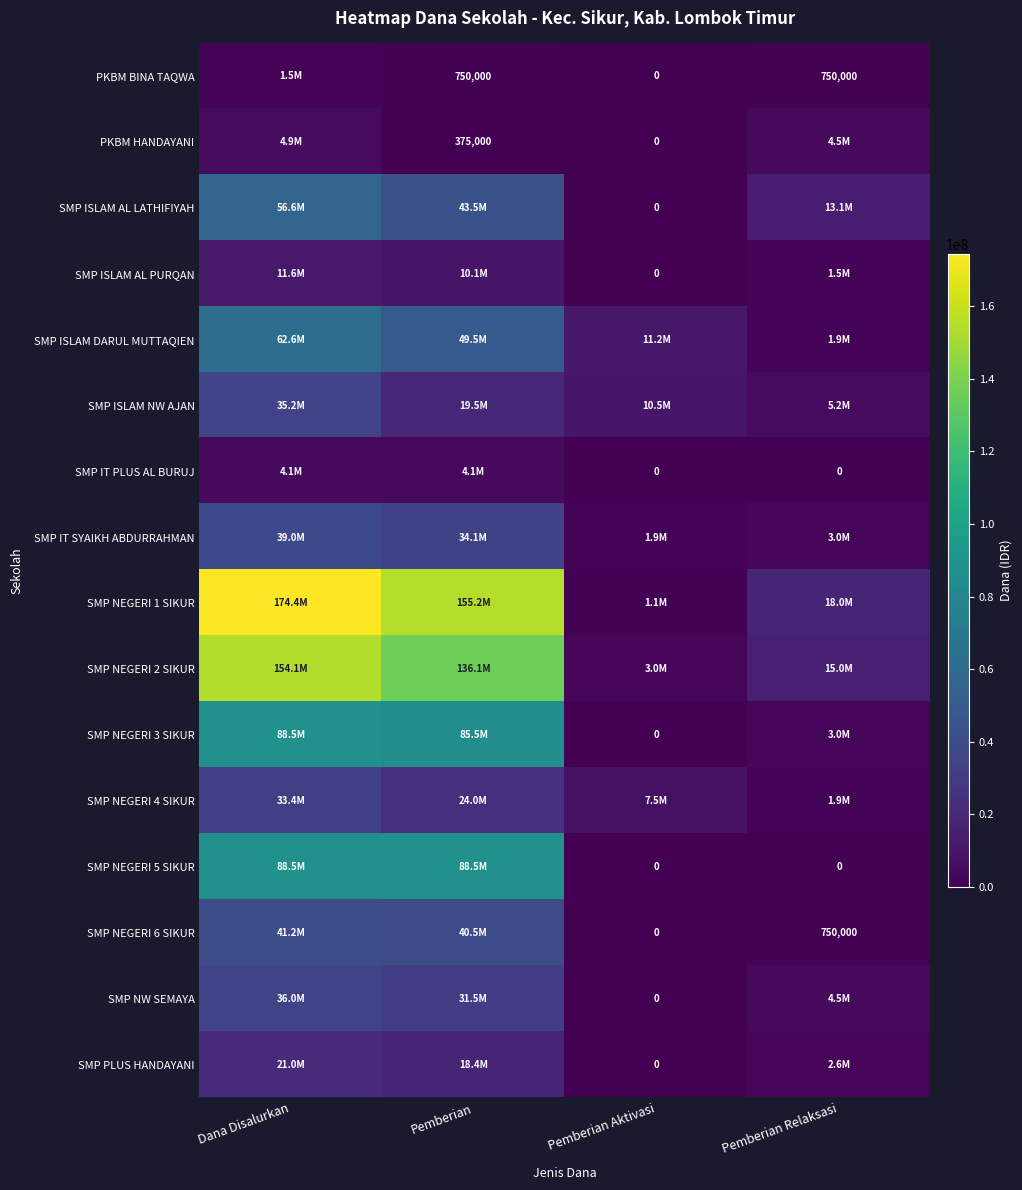

Rank the series by their maximum value, from highest to lowest.

SMP NEGERI 1 SIKUR, SMP NEGERI 2 SIKUR, SMP NEGERI 3 SIKUR, SMP NEGERI 5 SIKUR, SMP ISLAM DARUL MUTTAQIEN, SMP ISLAM AL LATHIFIYAH, SMP NEGERI 6 SIKUR, SMP IT SYAIKH ABDURRAHMAN, SMP NW SEMAYA, SMP ISLAM NW AJAN, SMP NEGERI 4 SIKUR, SMP PLUS HANDAYANI, SMP ISLAM AL PURQAN, PKBM HANDAYANI, SMP IT PLUS AL BURUJ, PKBM BINA TAQWA